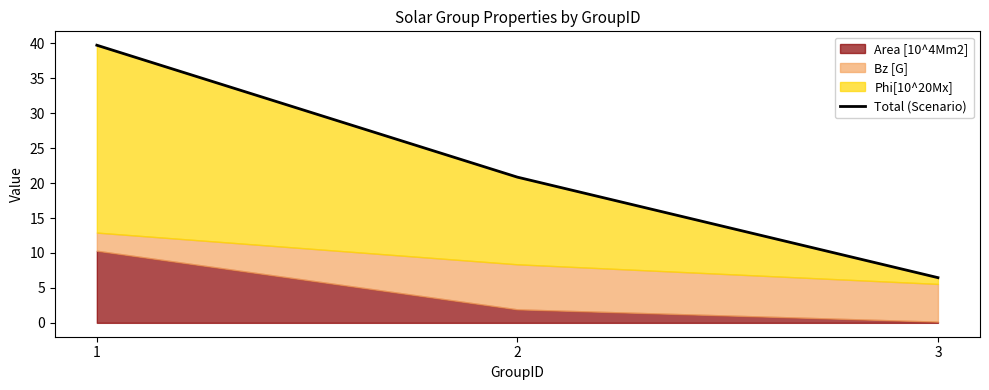

How many values exceed 20?

2